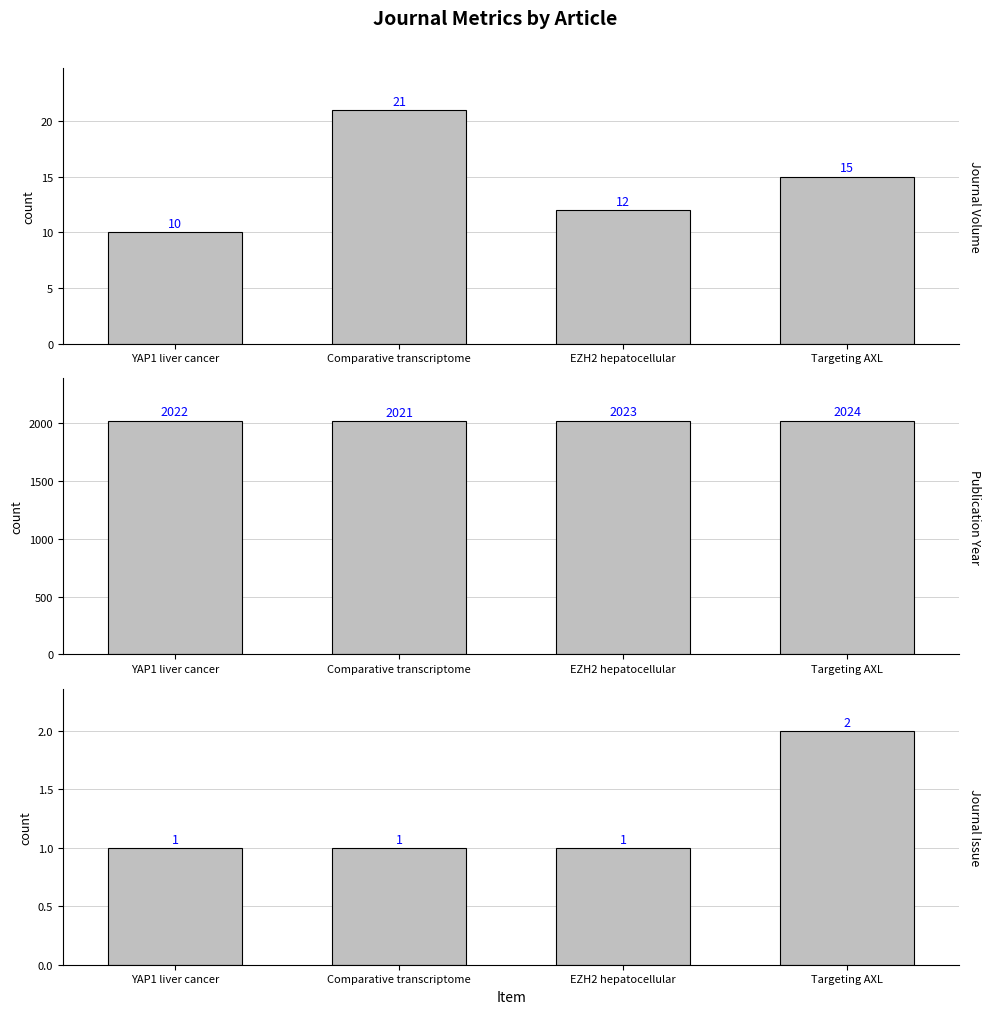

What are all the series names shown in the legend?

Journal Volume, Publication Year, Journal Issue